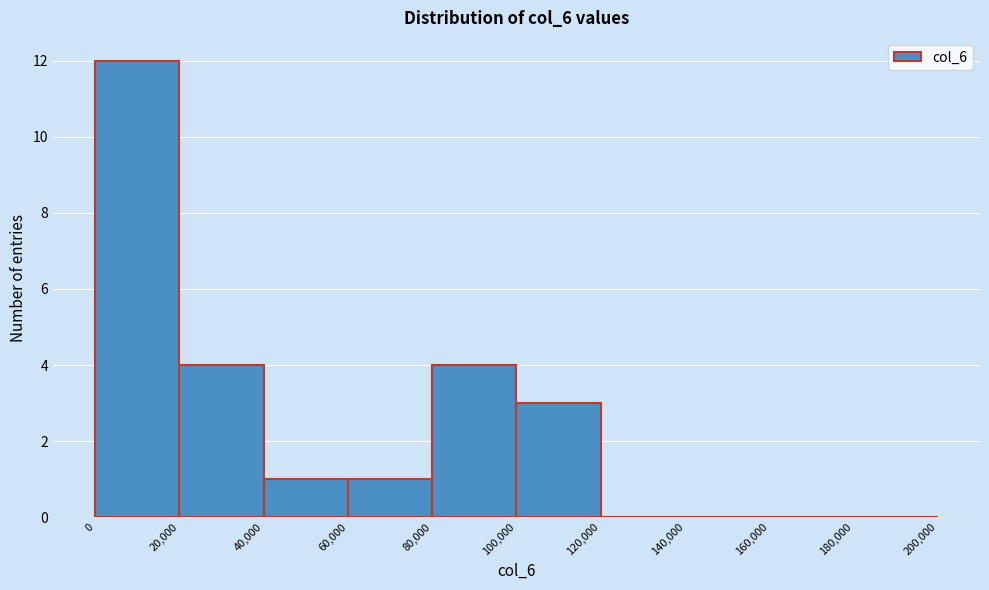

Which range on the x-axis has the tallest bar?

0 to 20,000